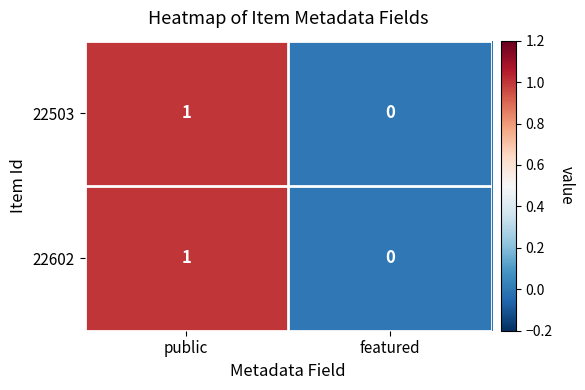

Which category has the highest value across all series?

public